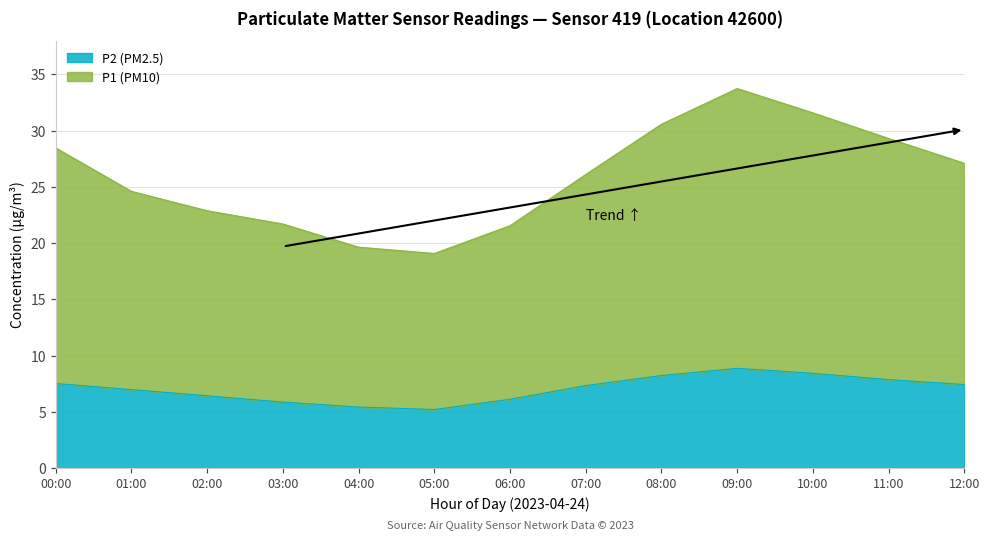

Does the chart display data point markers on the line(s)?

No